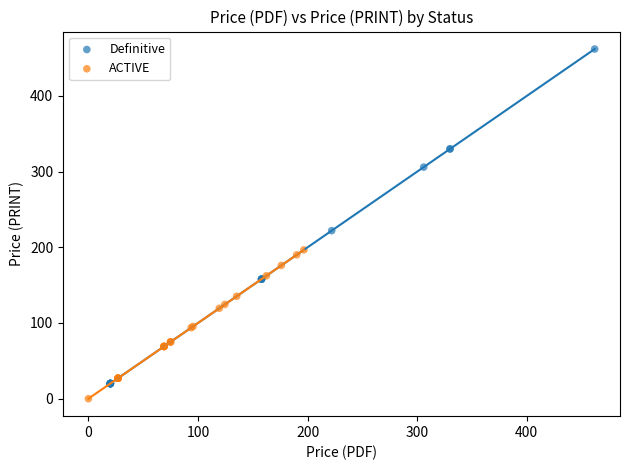

Which series has the widest spread of Y values?

Definitive